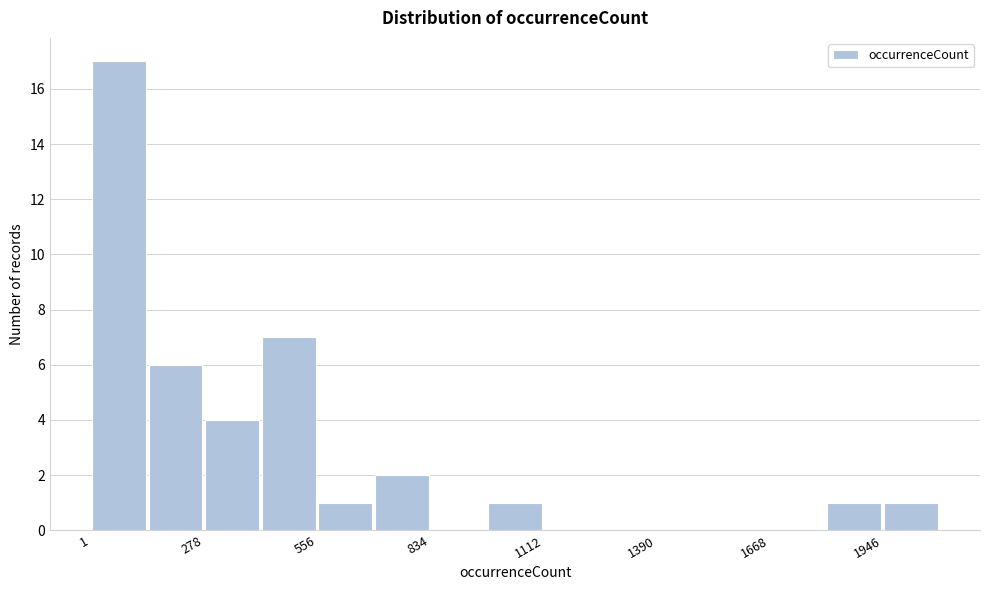

Read against the x-axis, roughly where is the centre of the tallest bar?

50